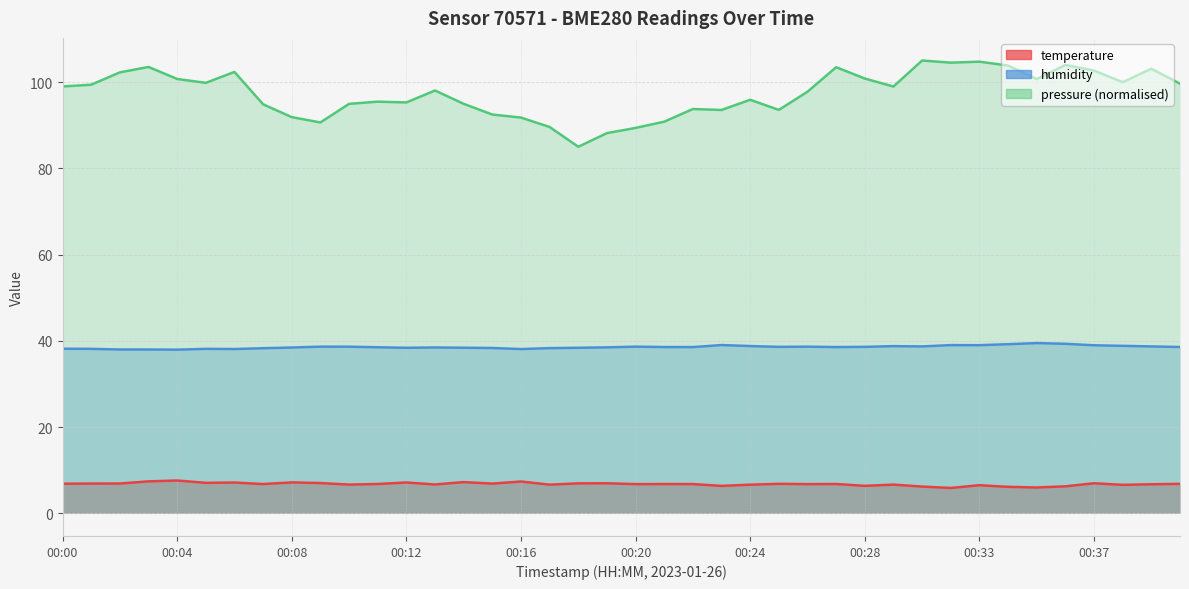

List the labels in order of humidity value, largest first.

00:35, 00:36, 00:34, 00:23, 00:32, 00:33, 00:37, 00:38, 00:24, 00:29, 00:31, 00:39, 00:09, 00:20, 00:26, 00:10, 00:25, 00:28, 00:40, 00:21, 00:22, 00:27, 00:11, 00:19, 00:13, 00:08, 00:14, 00:12, 00:18, 00:15, 00:17, 00:07, 00:00, 00:01, 00:05, 00:06, 00:16, 00:02, 00:03, 00:04